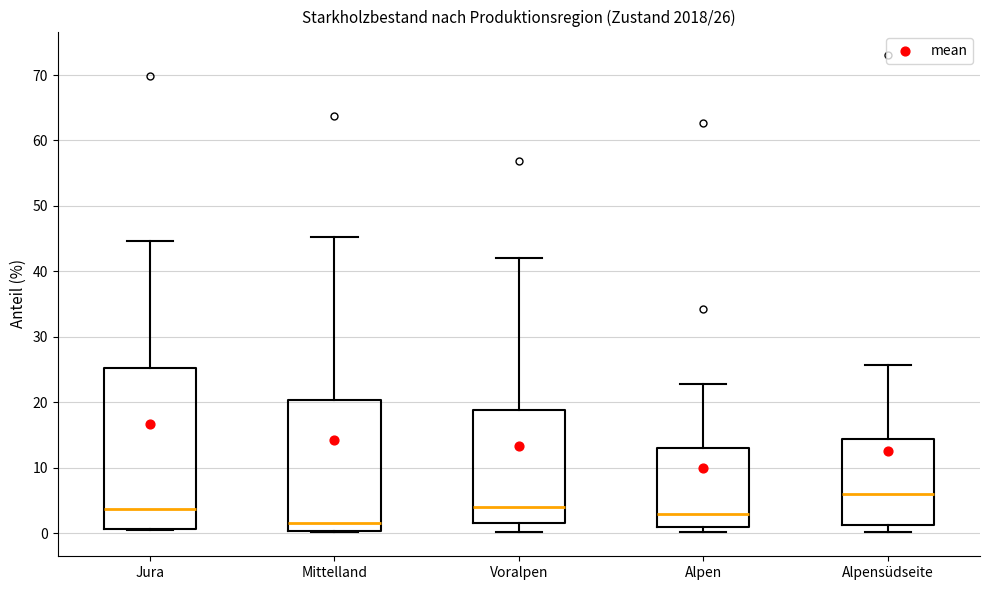

Which box is the tallest, from its lower edge to its upper edge?

Jura